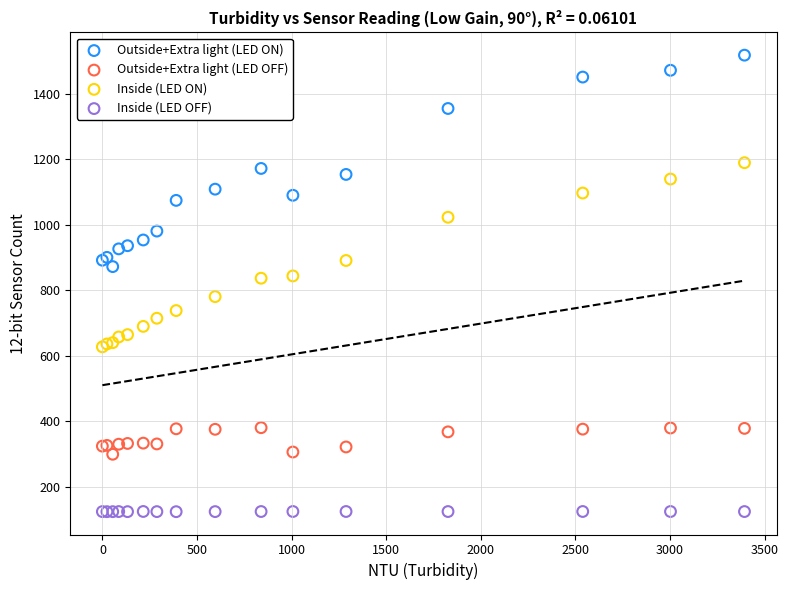

What is the X range (max minus min) for the scatter plot?

3394.0